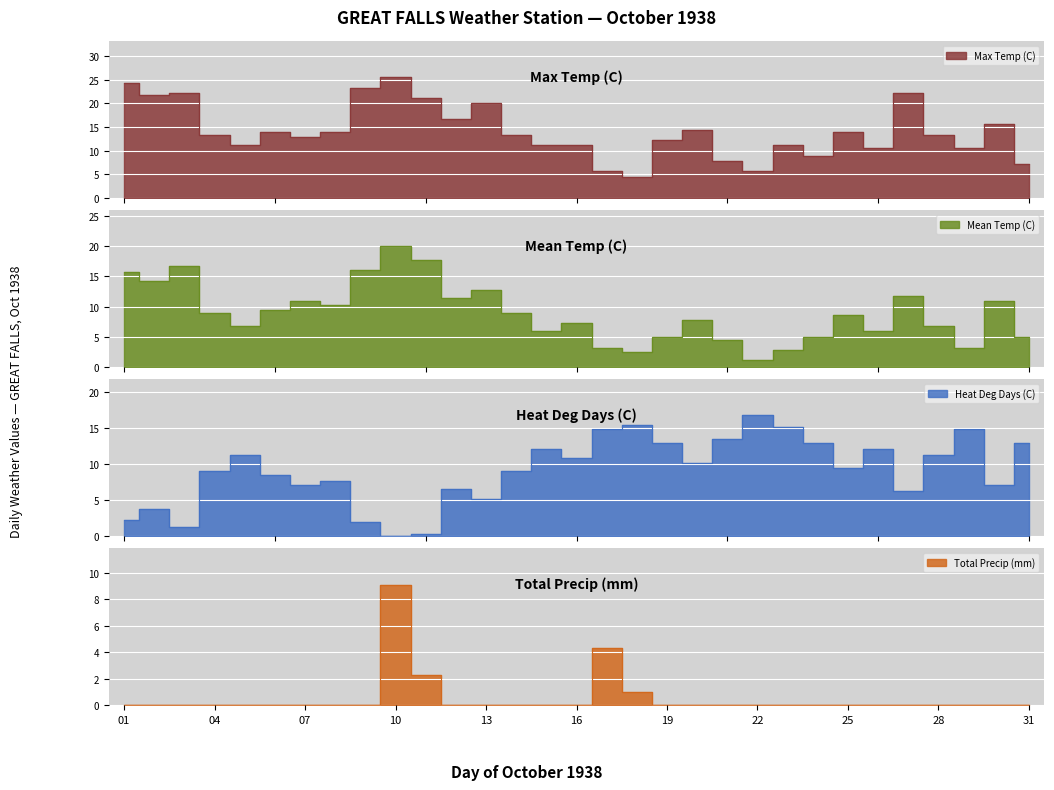

What are all the series names shown in the legend?

Max Temp (C), Mean Temp (C), Heat Deg Days (C), Total Precip (mm)